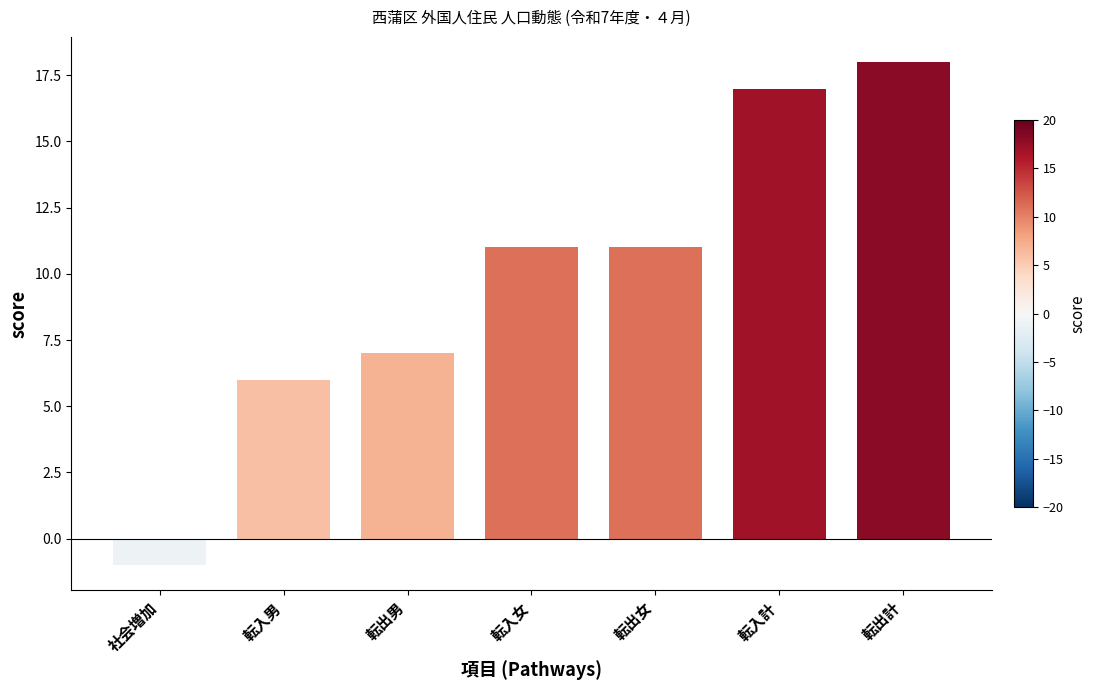

How many values are below zero?

1